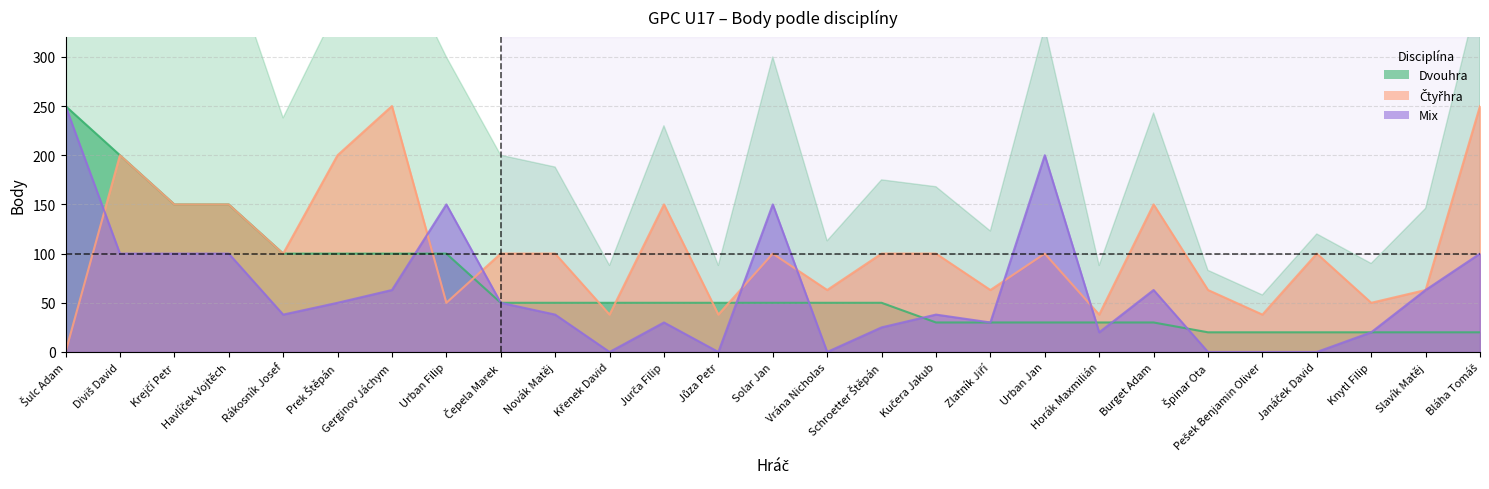

Reading right to left, extract all data points from this chart.

Dvouhra (Body): Bláha Tomáš=20	Slavík Matěj=20	Knytl Filip=20	Janáček David=20	Pešek Benjamin Oliver=20	Špinar Ota=20	Burget Adam=30	Horák Maxmilián=30	Urban Jan=30	Zlatník Jiří=30	Kučera Jakub=30	Schroetter Štěpán=50	Vrána Nicholas=50	Solar Jan=50	Jůza Petr=50	Jurča Filip=50	Křenek David=50	Novák Matěj=50	Čepela Marek=50	Urban Filip=100	Gerginov Jáchym=100	Prek Štěpán=100	Rákosník Josef=100	Havlíček Vojtěch=150	Krejčí Petr=150	Diviš David=200	Šulc Adam=250
Čtyřhra (Body): Bláha Tomáš=250	Slavík Matěj=63	Knytl Filip=50	Janáček David=100	Pešek Benjamin Oliver=38	Špinar Ota=63	Burget Adam=150	Horák Maxmilián=38	Urban Jan=100	Zlatník Jiří=63	Kučera Jakub=100	Schroetter Štěpán=100	Vrána Nicholas=63	Solar Jan=100	Jůza Petr=38	Jurča Filip=150	Křenek David=38	Novák Matěj=100	Čepela Marek=100	Urban Filip=50	Gerginov Jáchym=250	Prek Štěpán=200	Rákosník Josef=100	Havlíček Vojtěch=150	Krejčí Petr=150	Diviš David=200	Šulc Adam=0
Mix (Body): Bláha Tomáš=100	Slavík Matěj=63	Knytl Filip=20	Janáček David=0	Pešek Benjamin Oliver=0	Špinar Ota=0	Burget Adam=63	Horák Maxmilián=20	Urban Jan=200	Zlatník Jiří=30	Kučera Jakub=38	Schroetter Štěpán=25	Vrána Nicholas=0	Solar Jan=150	Jůza Petr=0	Jurča Filip=30	Křenek David=0	Novák Matěj=38	Čepela Marek=50	Urban Filip=150	Gerginov Jáchym=63	Prek Štěpán=50	Rákosník Josef=38	Havlíček Vojtěch=100	Krejčí Petr=100	Diviš David=100	Šulc Adam=250